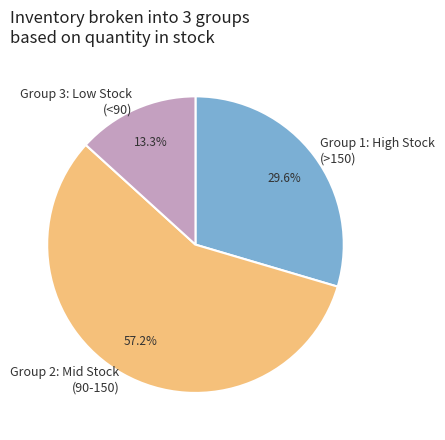

Is Group 2: Mid Stock (90-150) the majority of the pie?

Yes